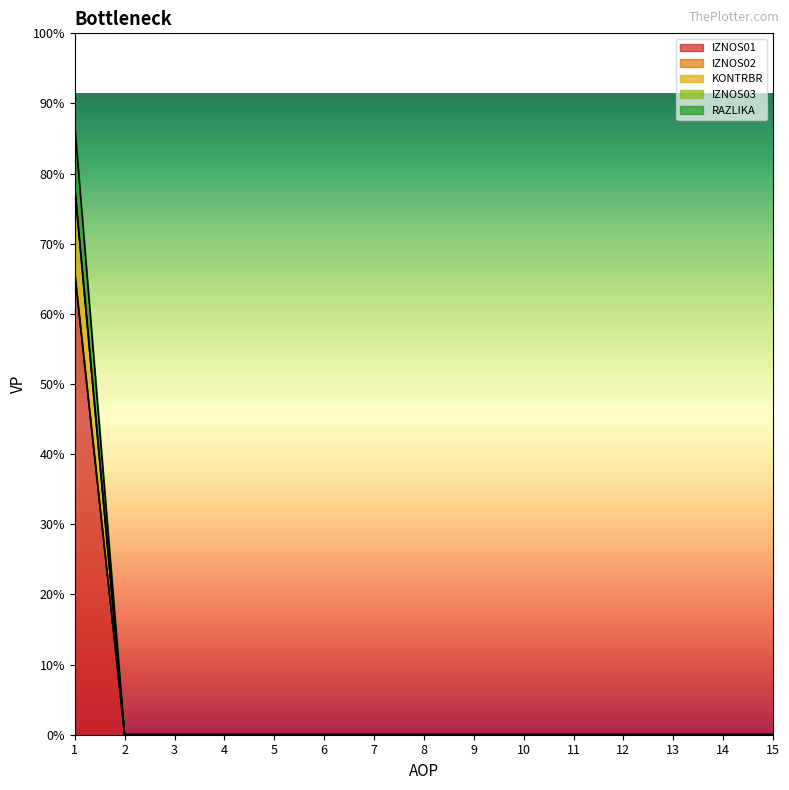

How many lines are shown in the chart?

4